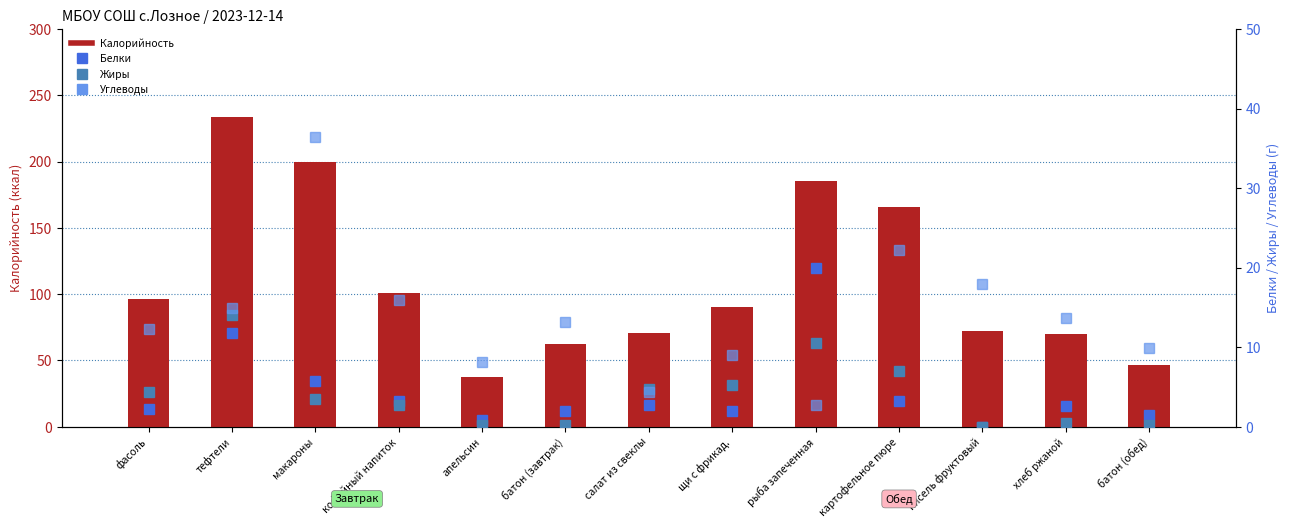

What is the label of the 1st bar from the left?

фасоль